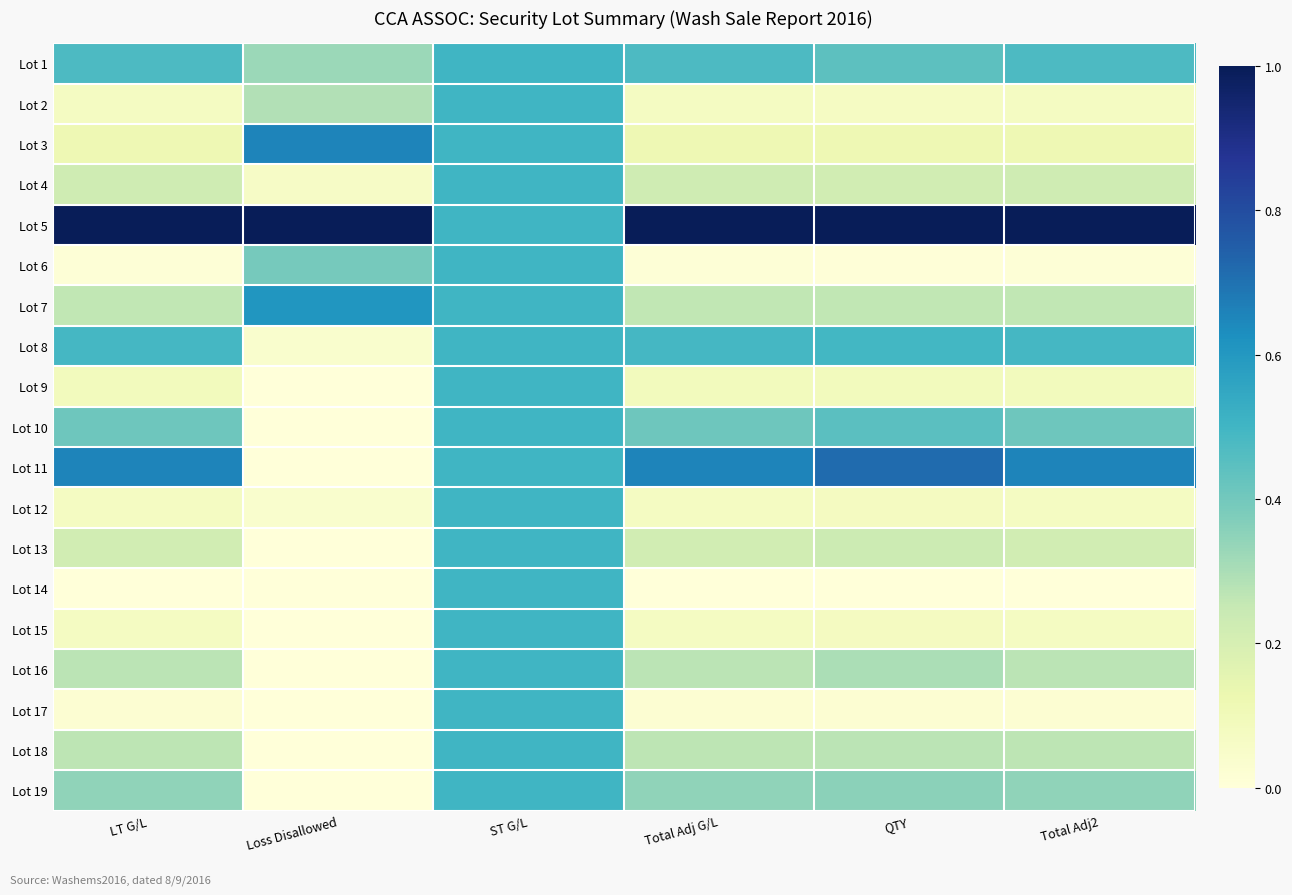

How many series are shown in this chart?

19